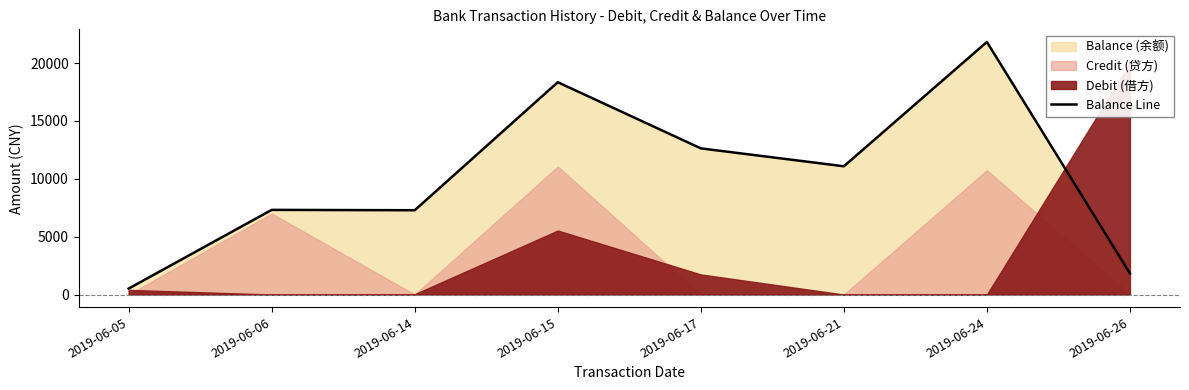

Where is the first local maximum?

2019-06-06